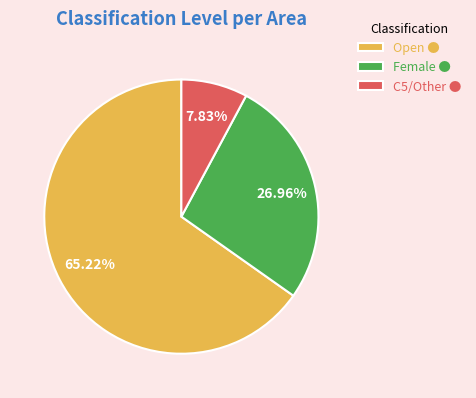

To the nearest percent, what is the combined percentage of Female and C5/Other?

35%